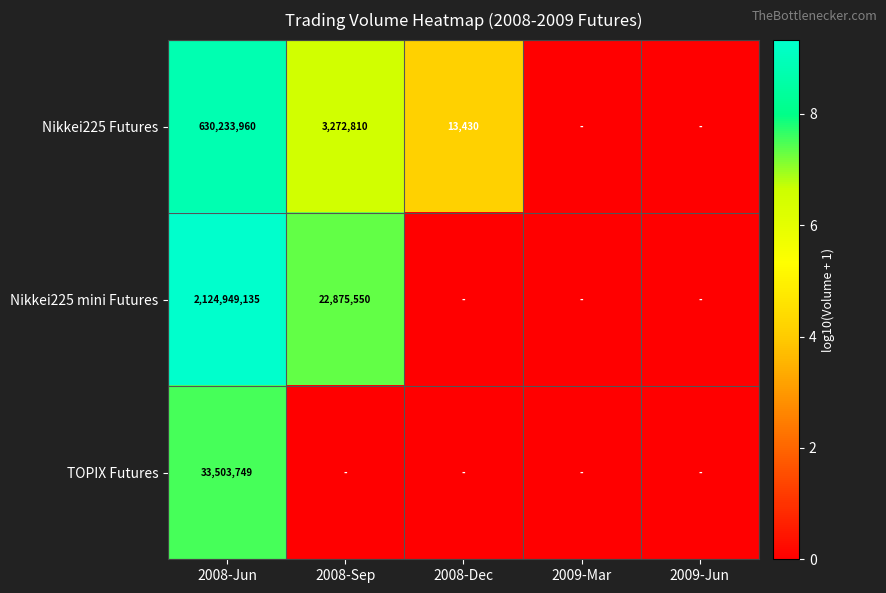

What is the total value across all series at 2008-Jun?

2788686844